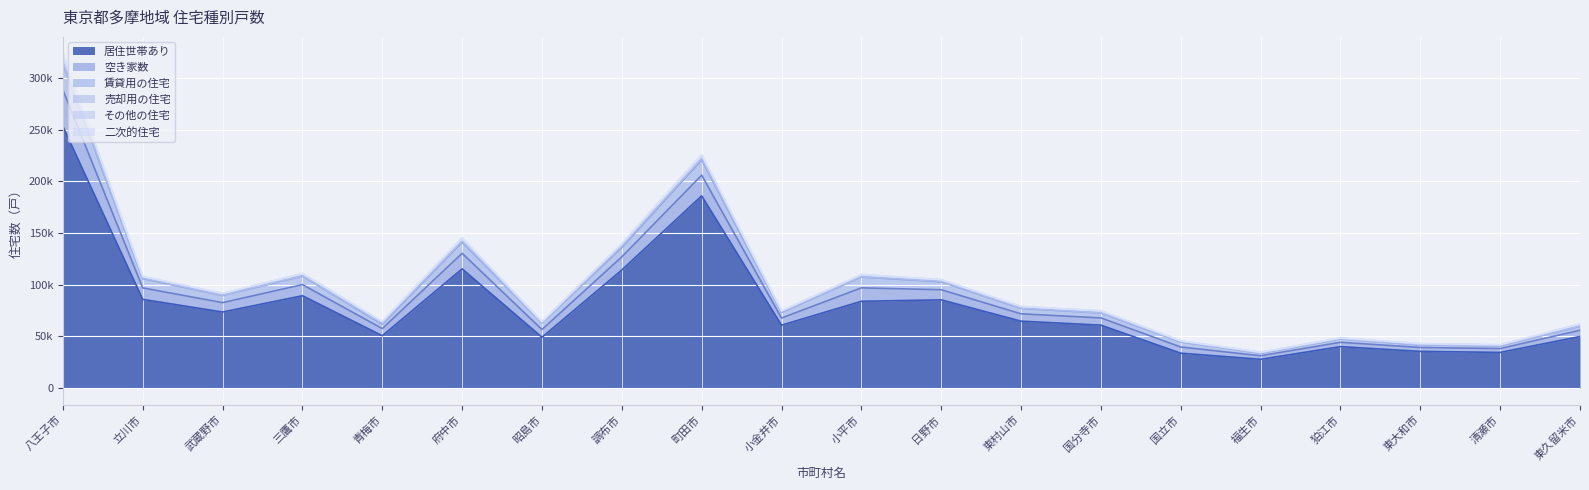

What position from the left is 小平市?

11